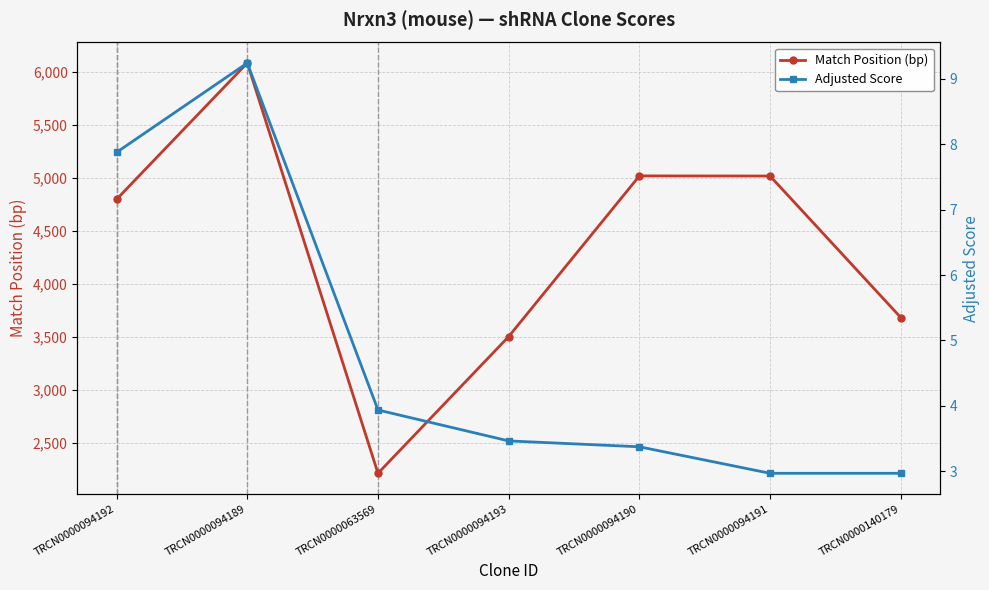

What is the sum of all Match Position (bp) values?

30308